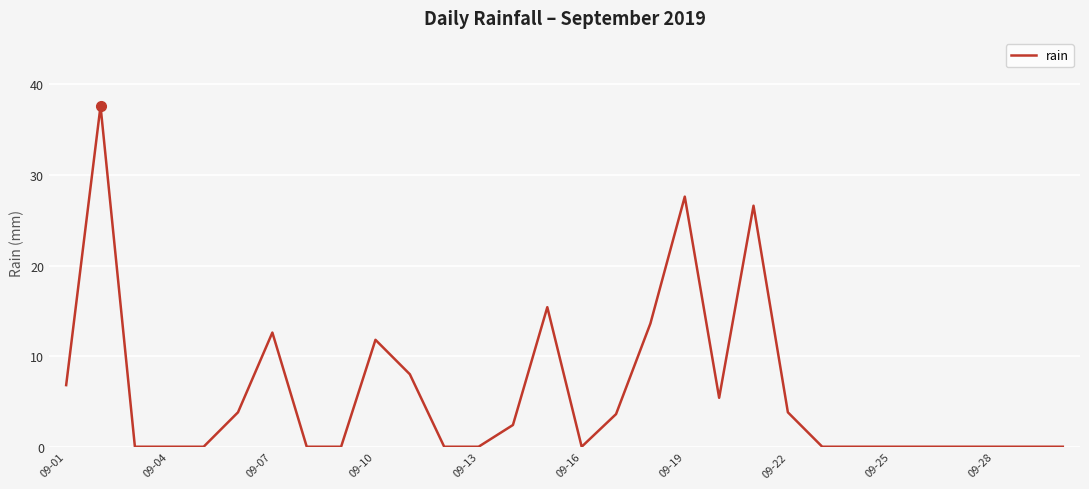

What is the sum of all values?

179.0